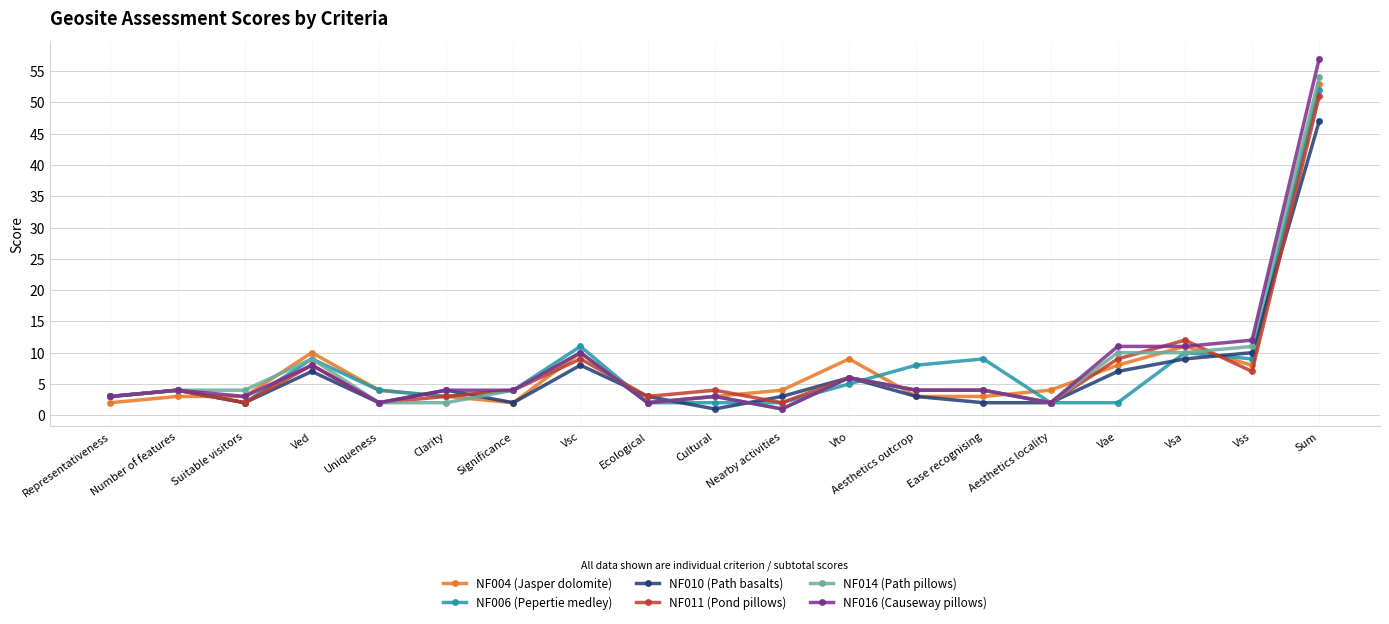

What is the sum of all NF016 (Causeway pillows) values?

151